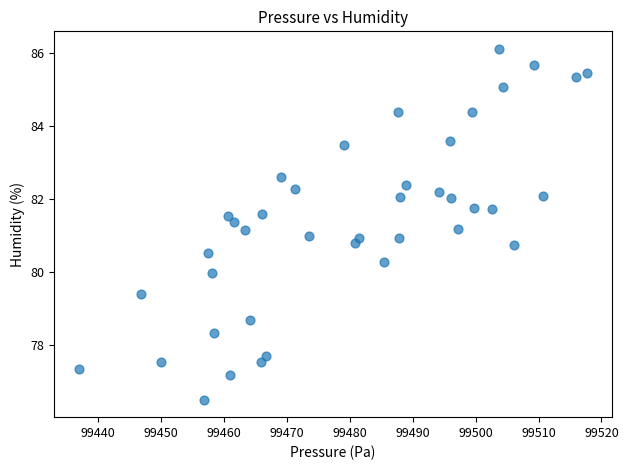

What is the range of X values (max minus min)?

80.7